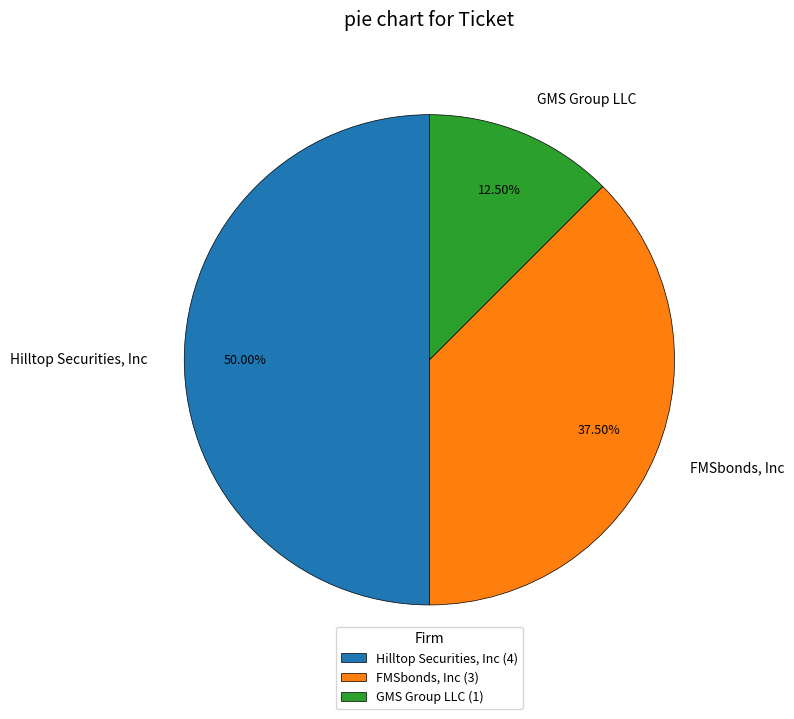

Does FMSbonds, Inc account for over 50% of the chart?

No